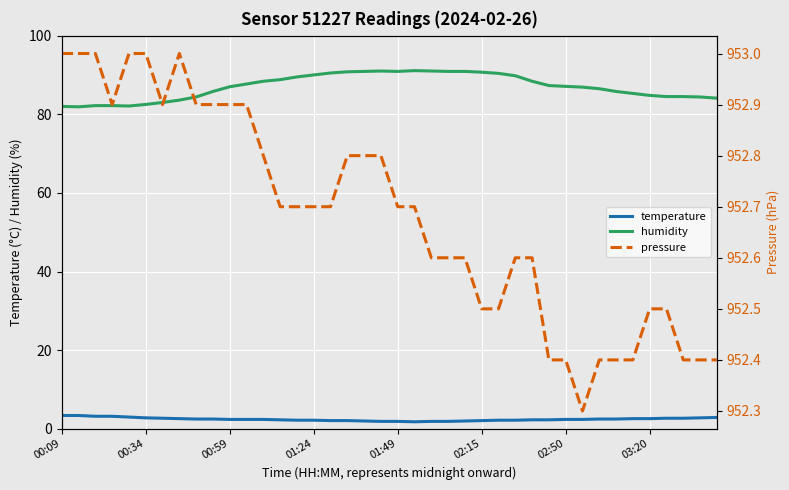

Is the value of temperature at 02:50 greater than the value of humidity at 00:09?

No